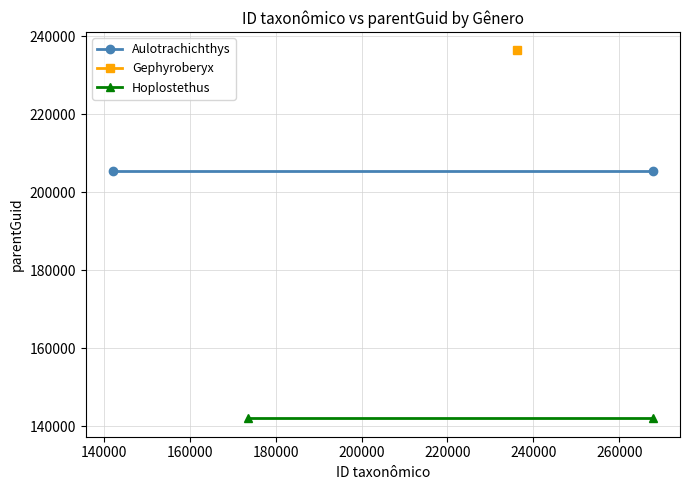

How many categories are shown in the chart?

2